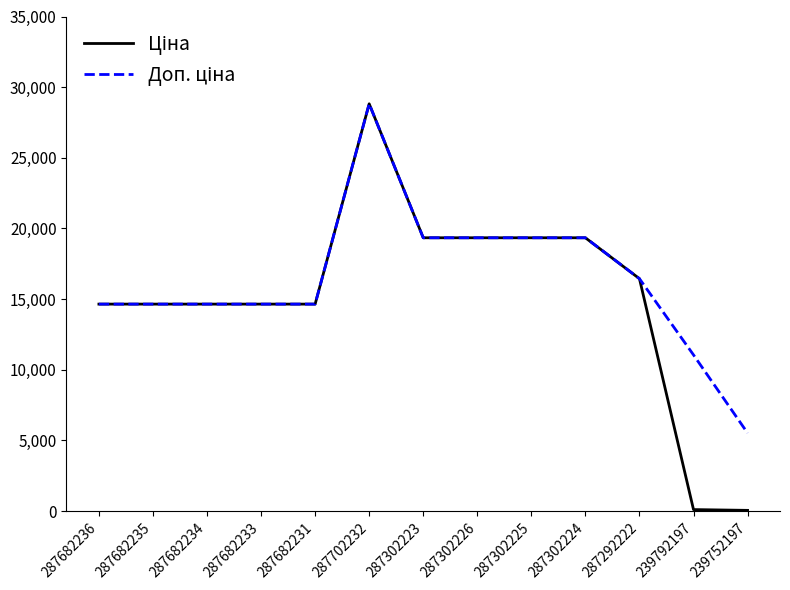

At which category is the sum across all series the highest?

287702232